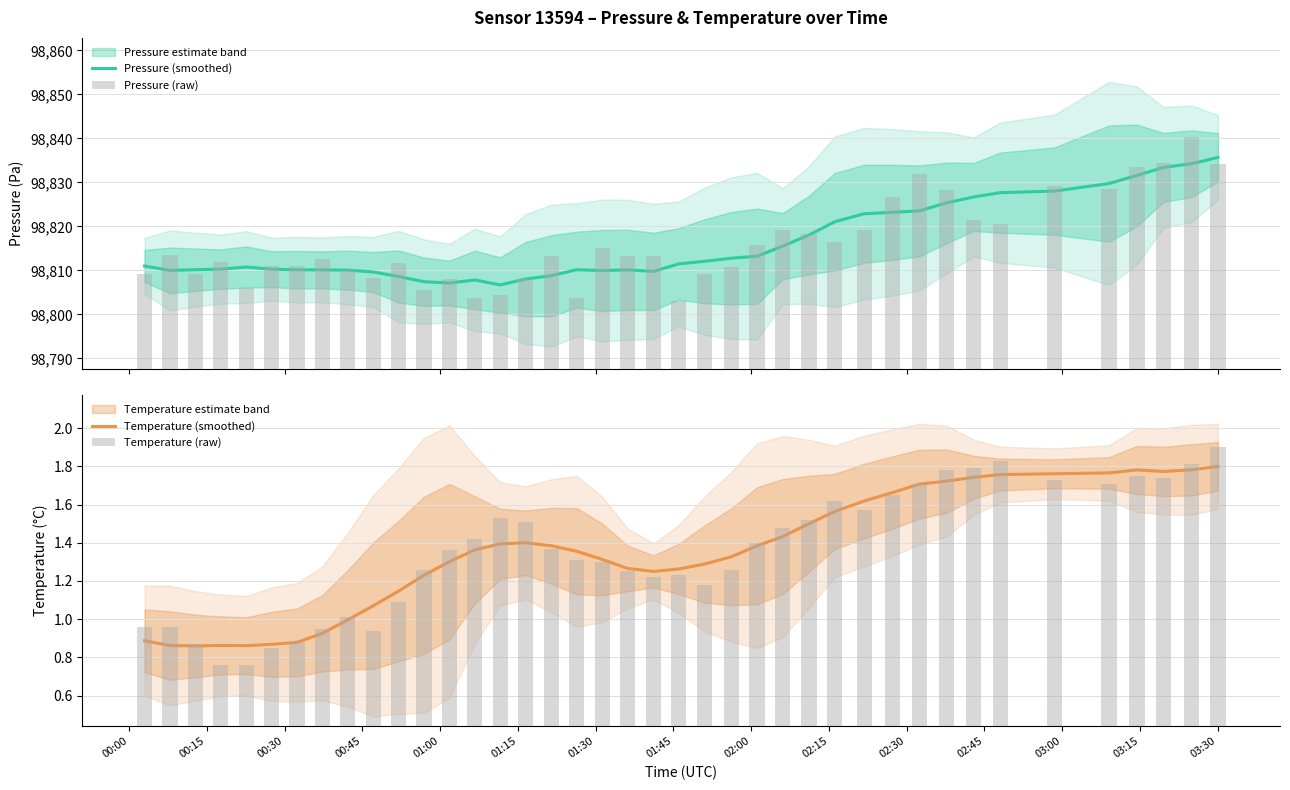

Is it true that Pressure (raw) equals 148870.4 at 02:30?

False